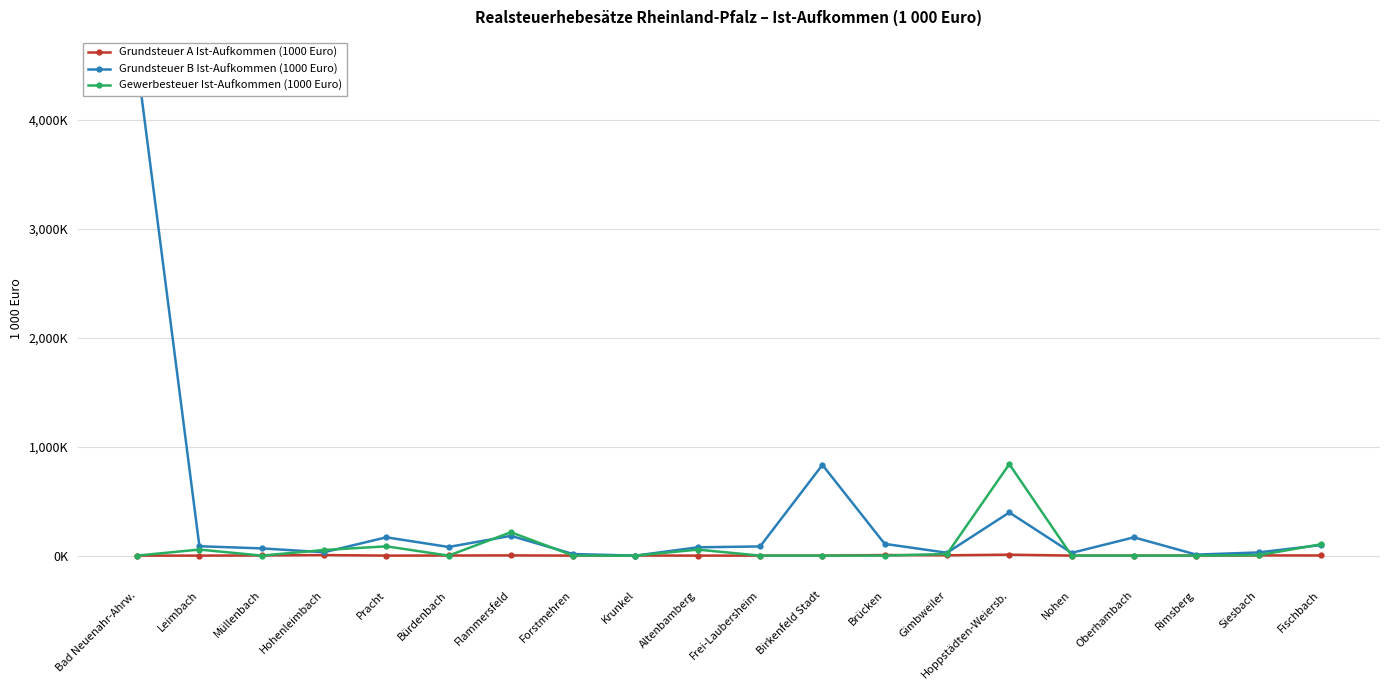

What are all the series names shown in the legend?

Grundsteuer A Ist-Aufkommen (1000 Euro), Grundsteuer B Ist-Aufkommen (1000 Euro), Gewerbesteuer Ist-Aufkommen (1000 Euro)